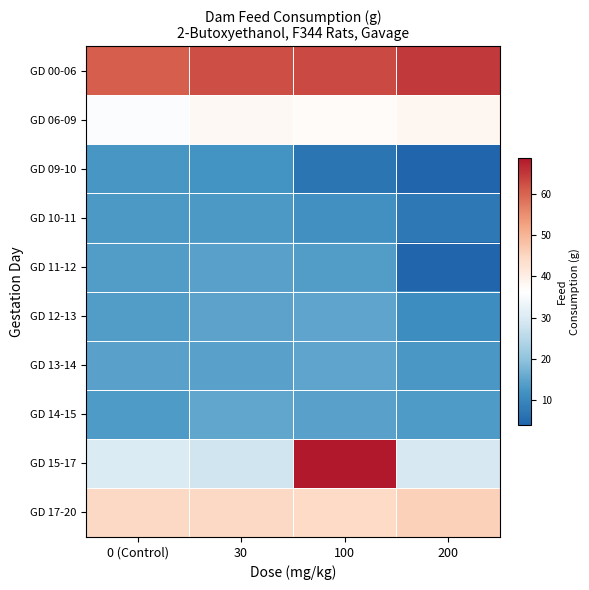

What is the total value across all series at 100?

289.6